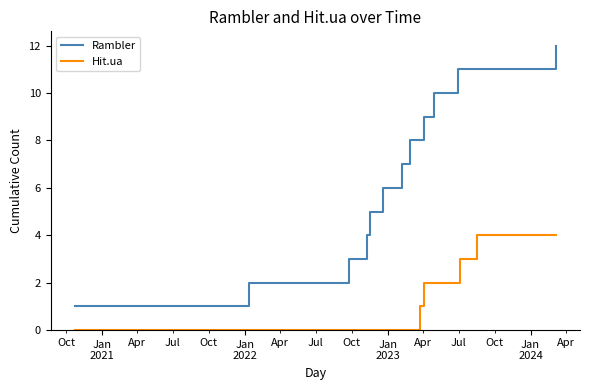

How many Hit.ua values are between 0 and 2?

12